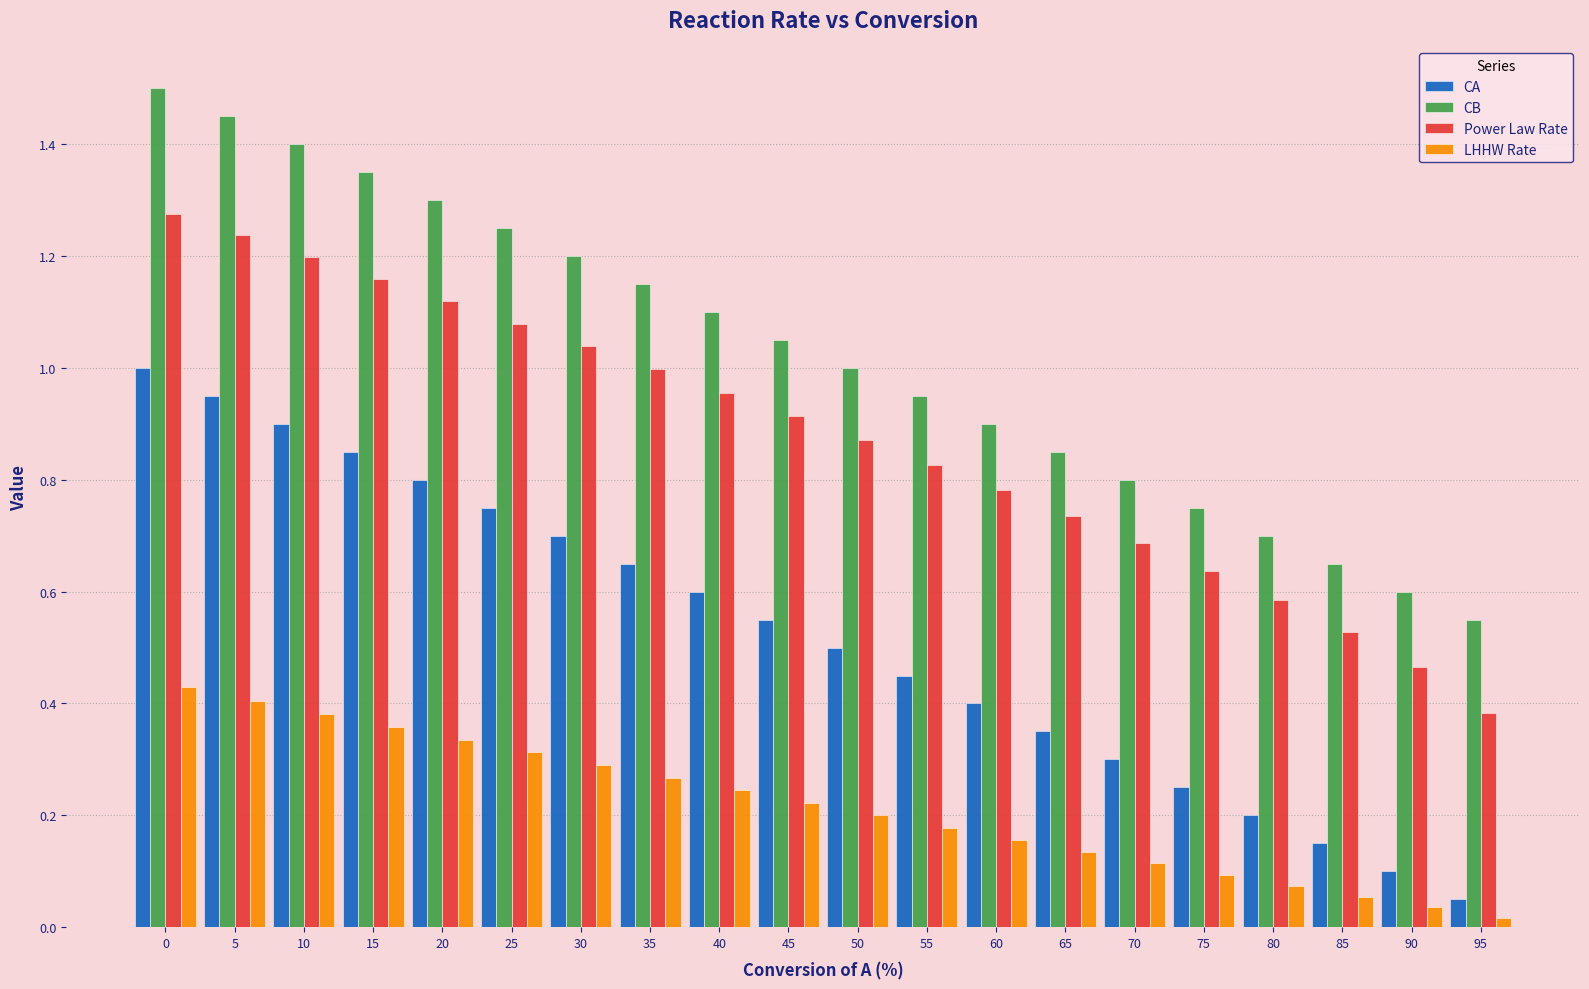

What is the sum of all LHHW Rate values?

4.3